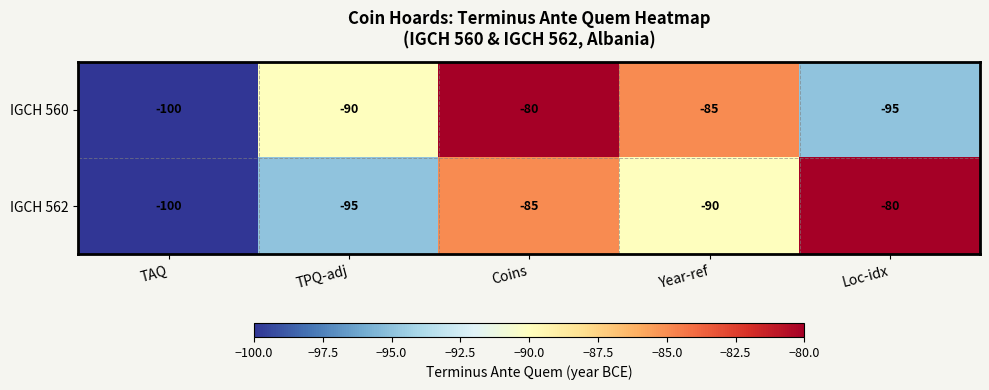

Reading left to right, extract all data points from this chart.

IGCH 560: -100	-90	-80	-85	-95
IGCH 562: -100	-95	-85	-90	-80